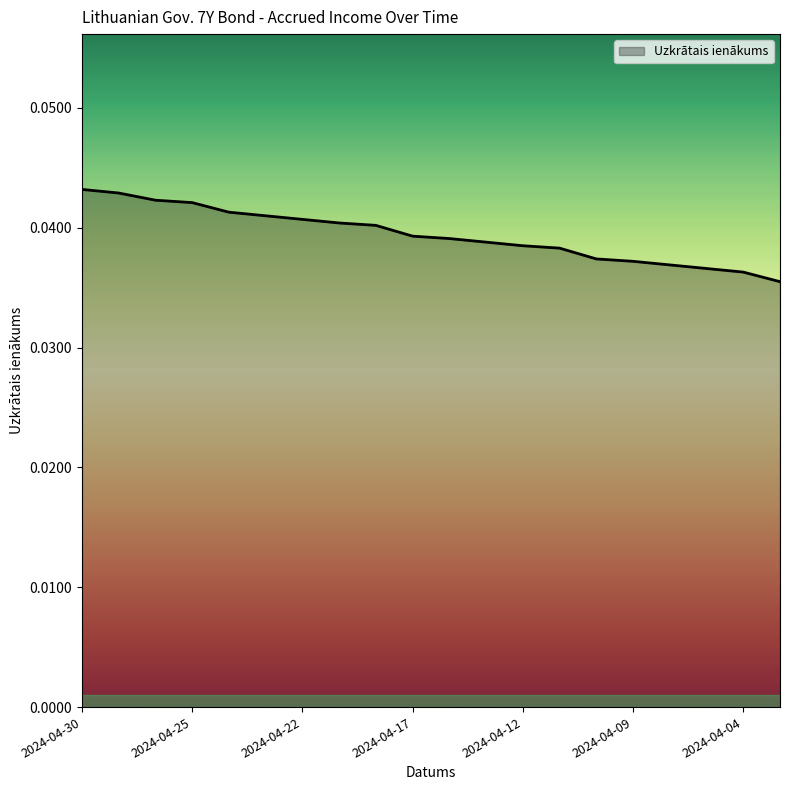

List the labels in order of value, largest first.

2024-04-30, 2024-04-29, 2024-04-26, 2024-04-25, 2024-04-24, 2024-04-23, 2024-04-22, 2024-04-19, 2024-04-18, 2024-04-17, 2024-04-16, 2024-04-15, 2024-04-12, 2024-04-11, 2024-04-10, 2024-04-09, 2024-04-08, 2024-04-05, 2024-04-04, 2024-04-03